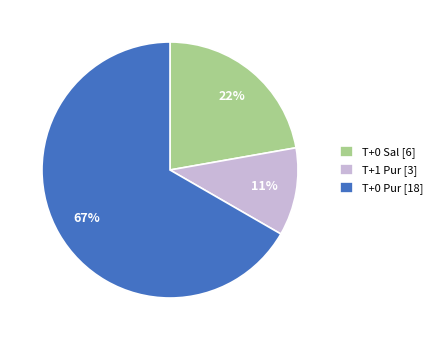

The T+1 Pur slice represents 11% of the pie. True or false?

True